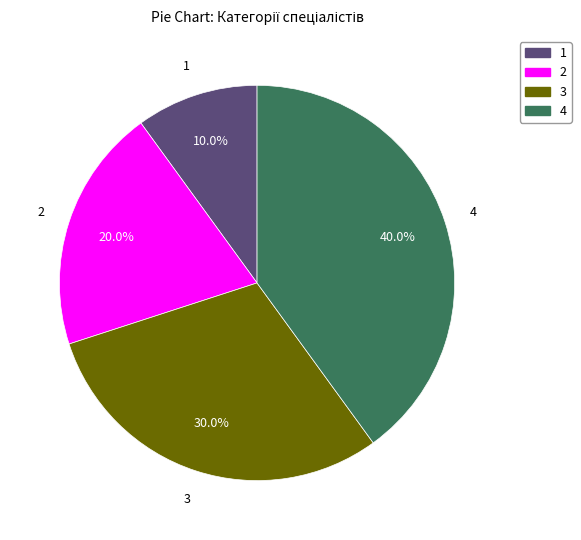

Does any single category account for the majority?

No